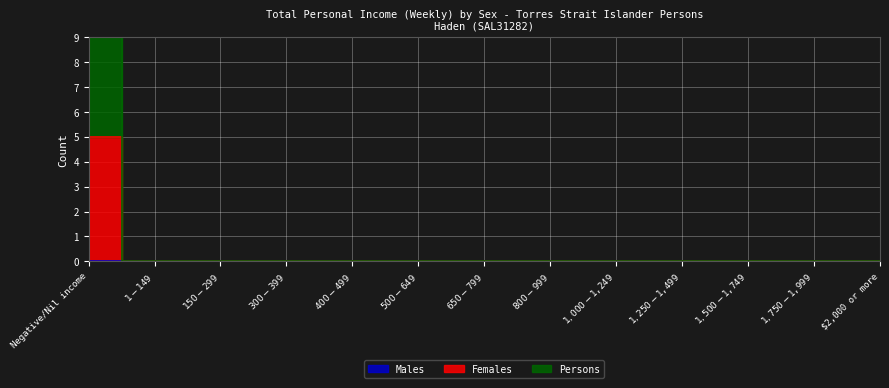

At which category does the chart reach its minimum across all series?

$1-$149